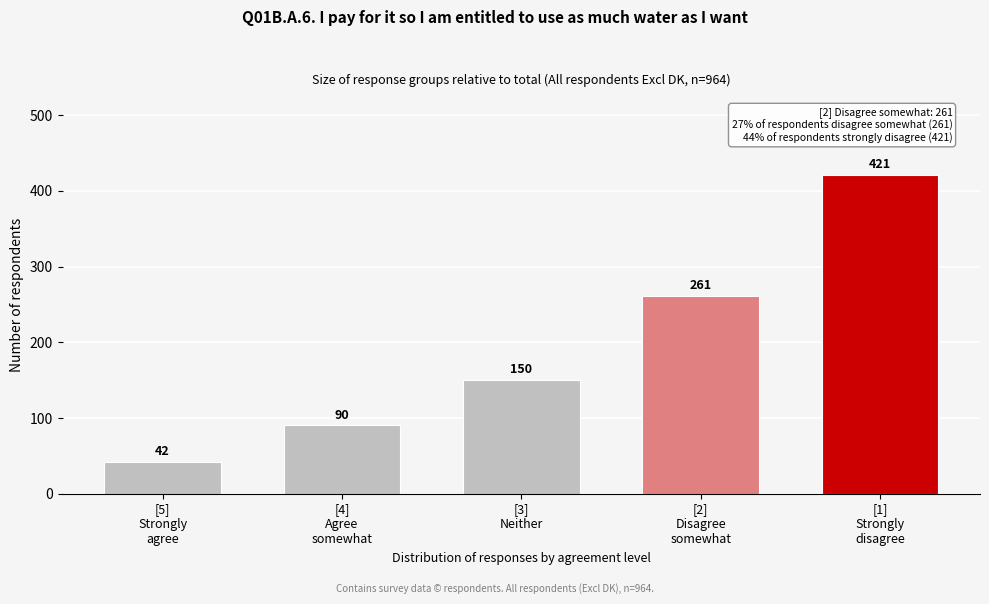

Reading left to right, extract all data points from this chart.

42	90	150	261	421